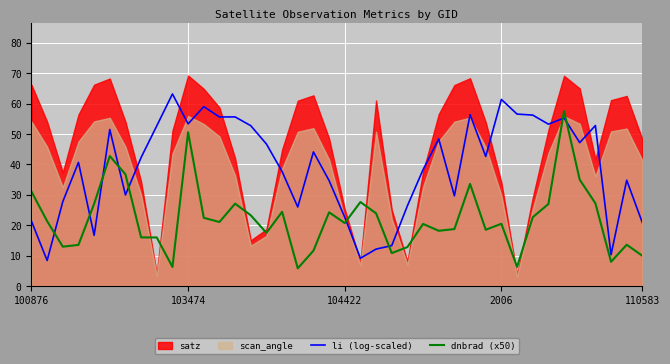

True or false: dnbrad (x50) has a value of 18.0 at 28.

False